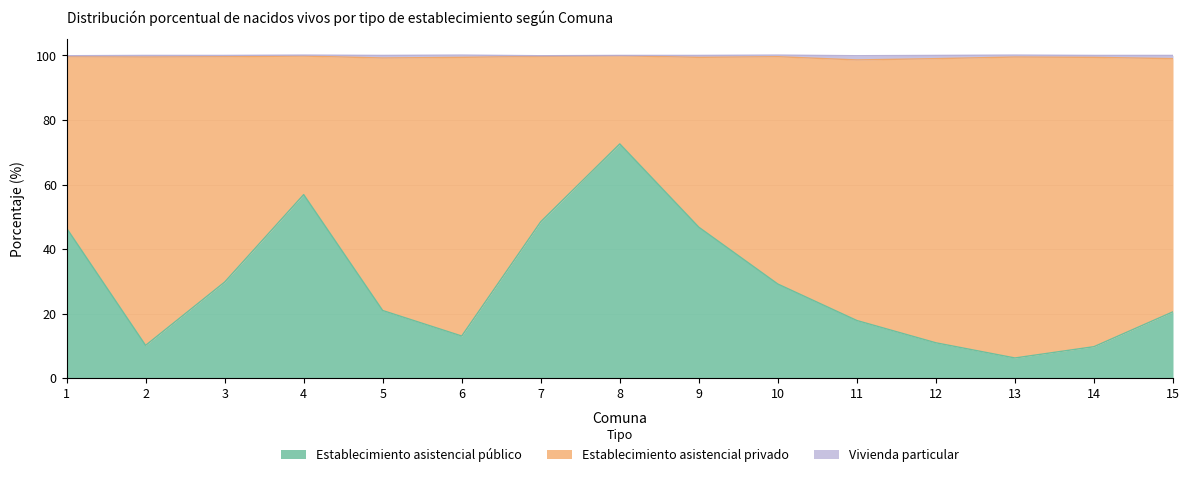

Reading left to right, list all the values displayed in this chart.

Establecimiento asistencial público: 1=46.5	2=10.2	3=29.8	4=56.9	5=21.0	6=13.1	7=48.5	8=72.6	9=46.8	10=29.2	11=17.9	12=11.0	13=6.3	14=9.8	15=20.6
Establecimiento asistencial privado: 1=53.1	2=89.3	3=69.8	4=42.9	5=78.2	6=86.3	7=51.2	8=27.3	9=52.6	10=70.4	11=80.7	12=88.0	13=93.2	14=89.6	15=78.4
Vivienda particular: 1=0.3	2=0.5	3=0.4	4=0.3	5=0.8	6=0.7	7=0.2	8=0.1	9=0.6	10=0.5	11=1.3	12=1.0	13=0.6	14=0.6	15=1.0